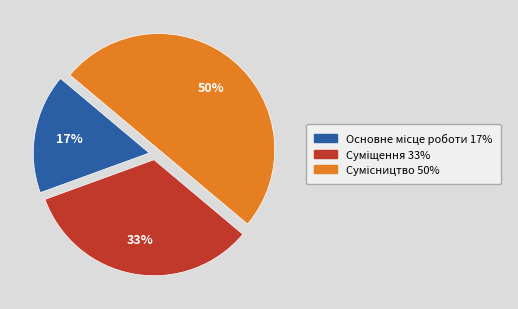

To the nearest percent, what is the difference between the largest and smallest slice percentages?

33%